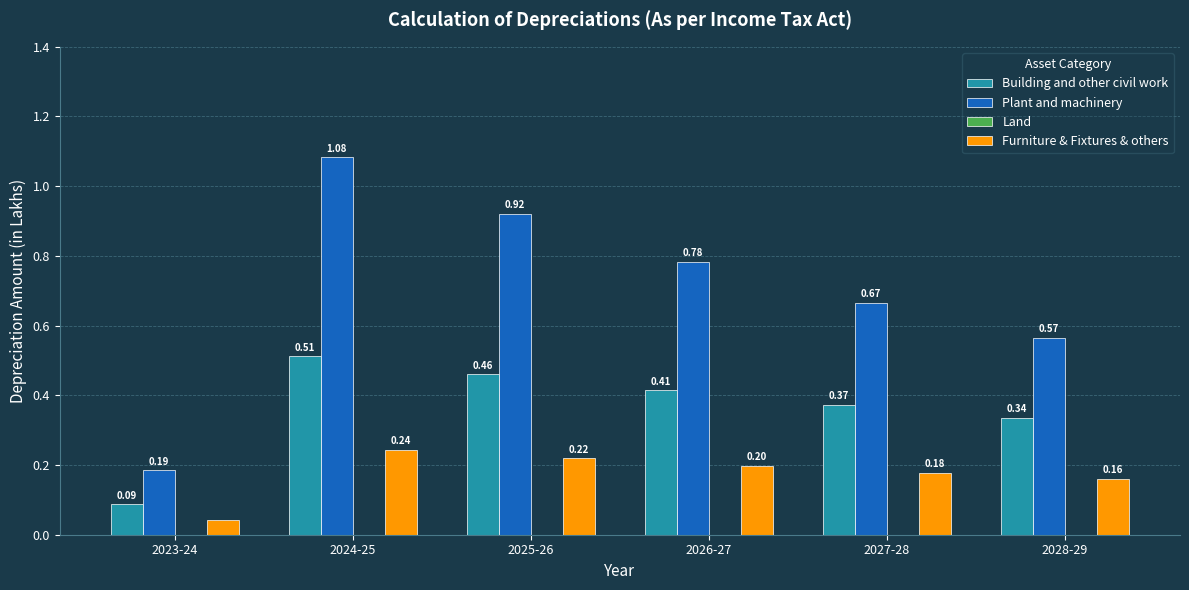

Which series has the largest range (max minus min)?

Plant and machinery